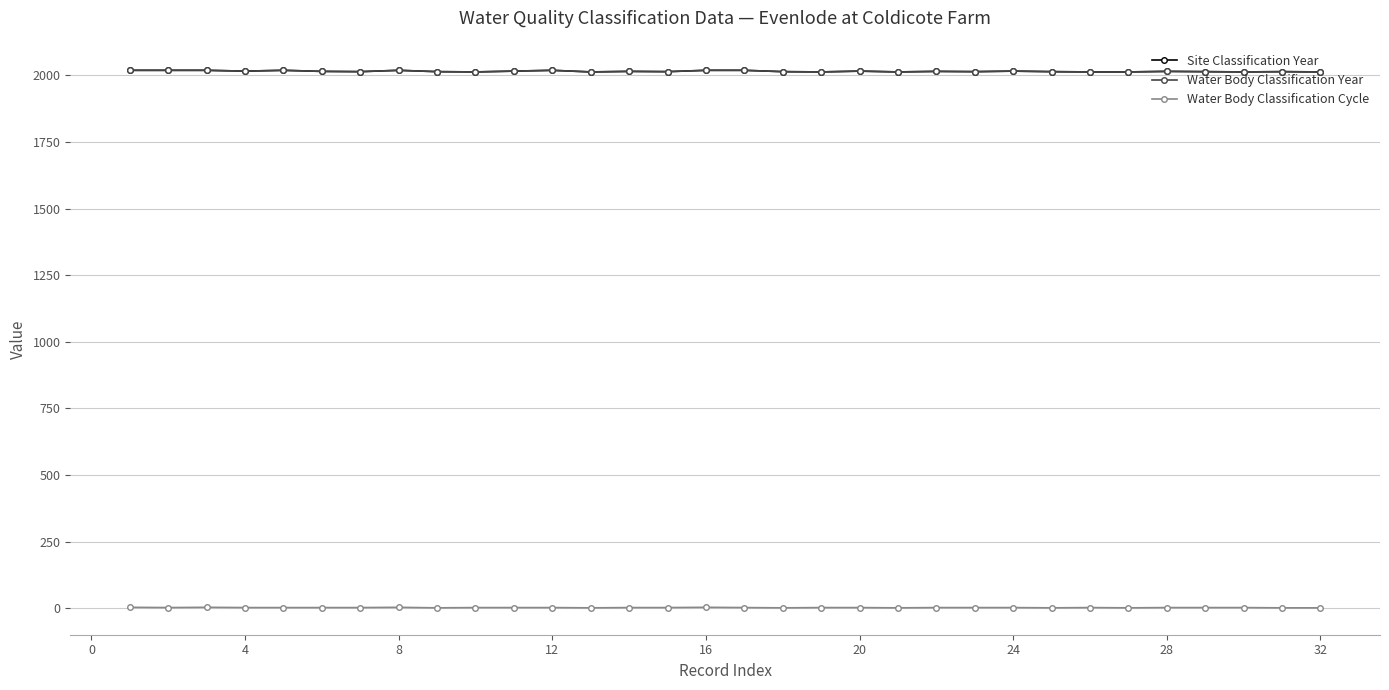

Does the chart have visible grid lines?

Yes